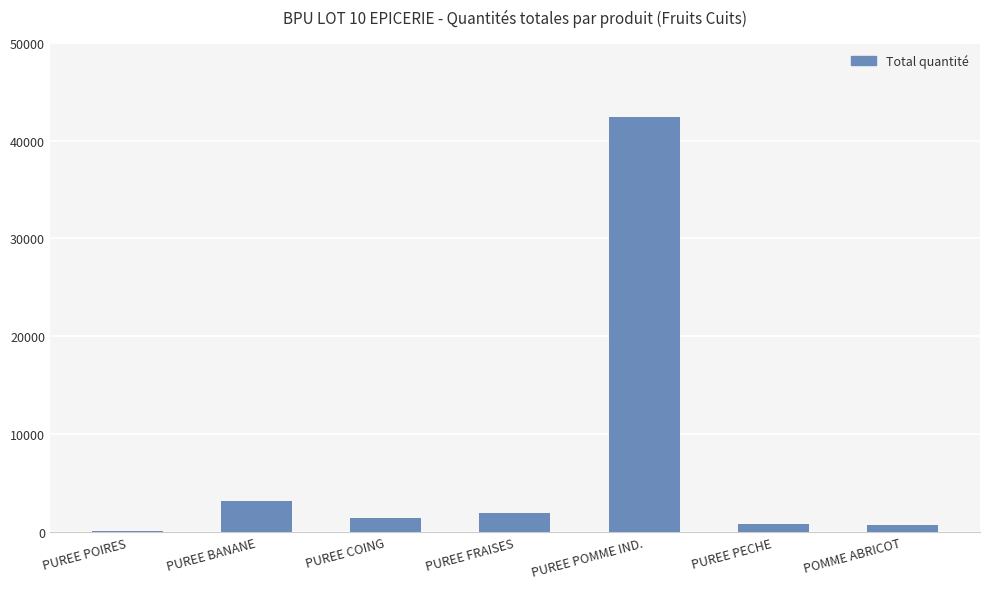

What is the difference between the values at POMME ABRICOT and PUREE COING?

720